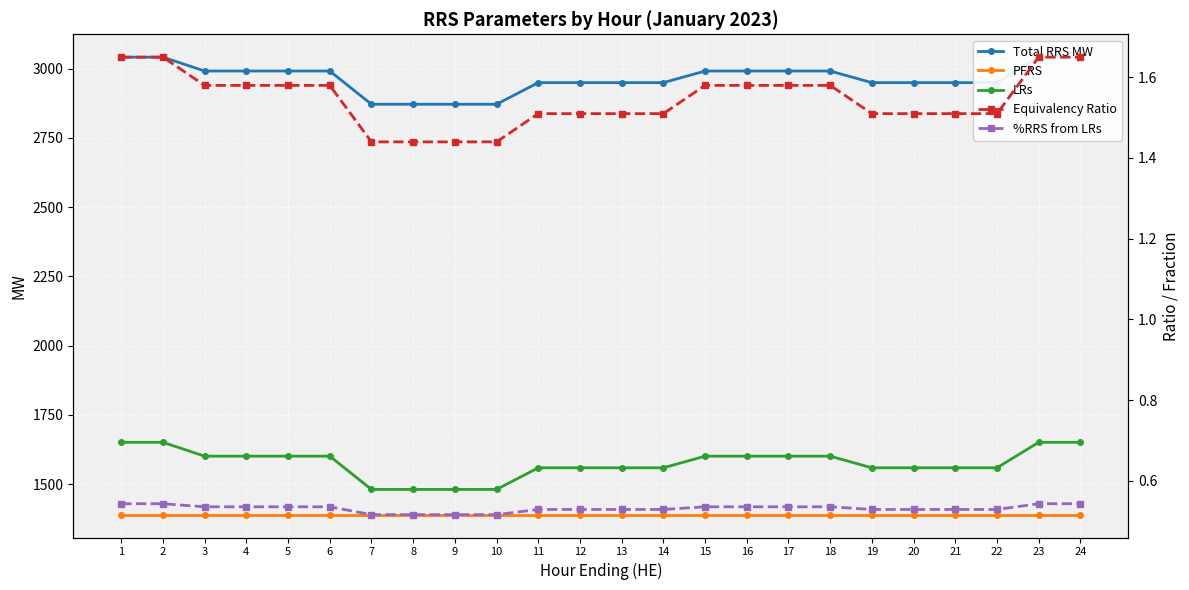

At how many categories does at least one series exceed 1759?

24